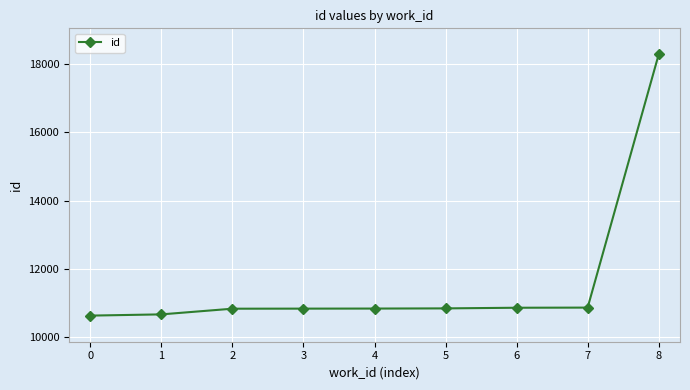

The value at 4 is 7563. True or false?

False